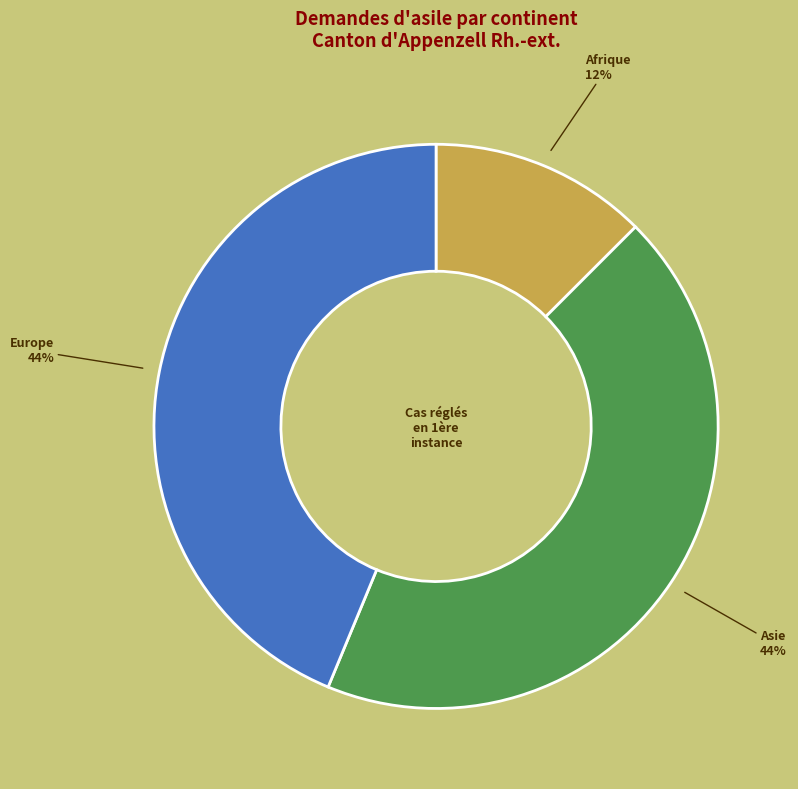

Between Afrique and Asie, which is larger?

Asie